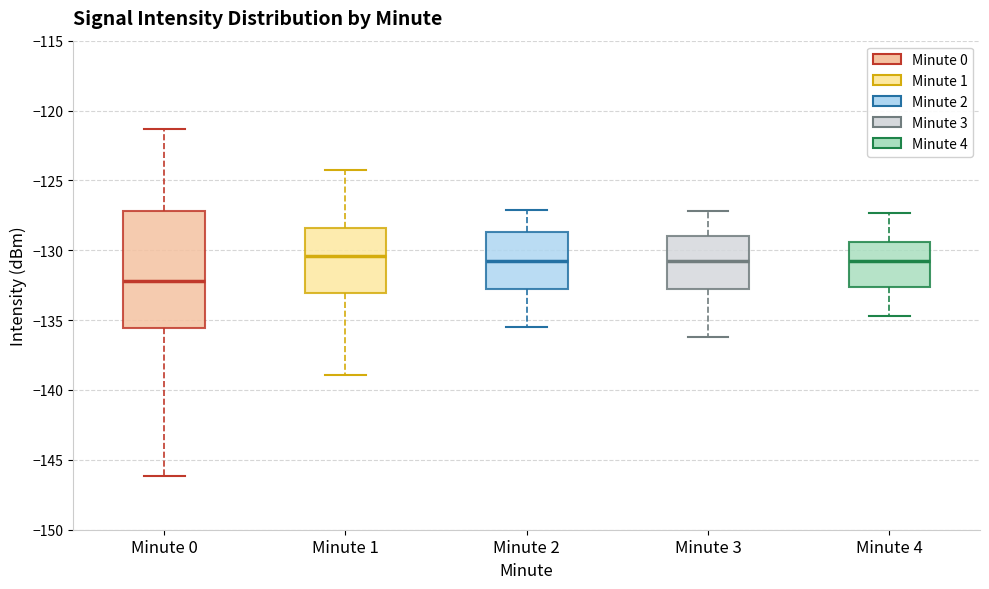

Reading left to right, read every box against the y-axis: the position of its median line, the range the box covers, and the ends of its whiskers. The values are not printed on the chart, so give them approximately, as read against the axis.

Minute 0: median -132.0, box -135.5 to -127.0, whiskers -146.0 to -121.5
Minute 1: median -130.5, box -133.0 to -128.5, whiskers -139.0 to -124.5
Minute 2: median -130.5, box -133.0 to -128.5, whiskers -135.5 to -127.0
Minute 3: median -130.5, box -133.0 to -129.0, whiskers -136.0 to -127.0
Minute 4: median -130.5, box -132.5 to -129.5, whiskers -134.5 to -127.5